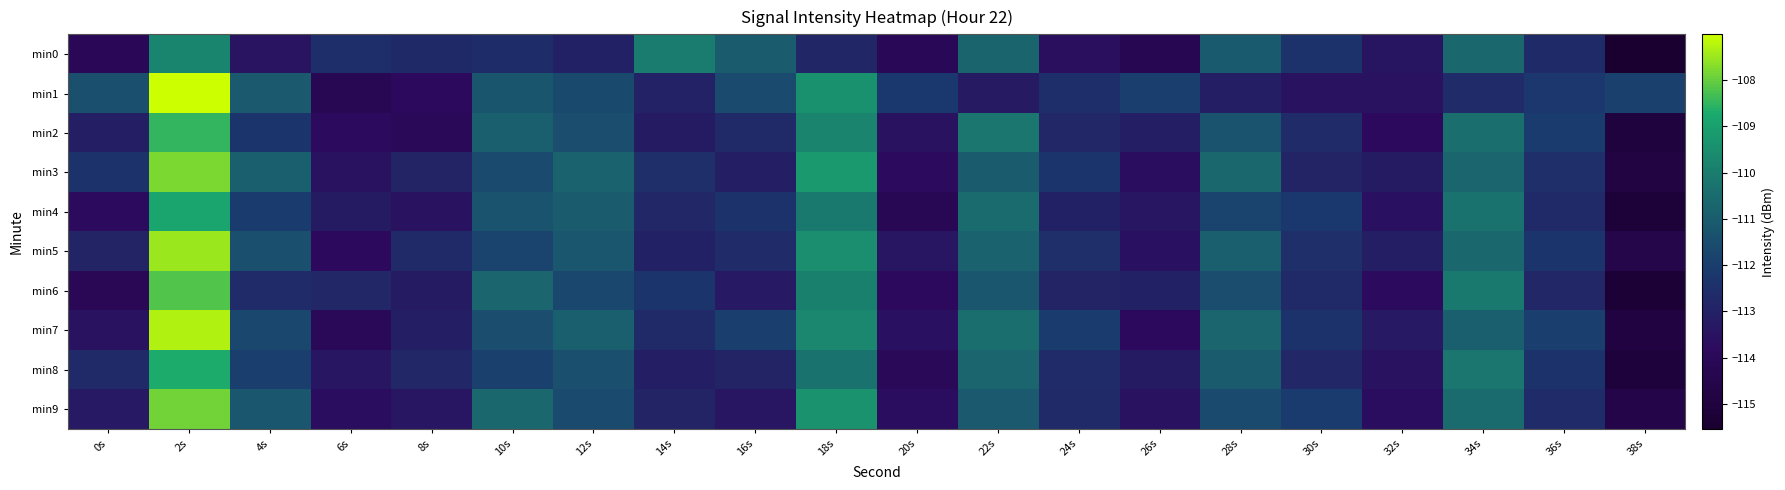

What is the greatest value displayed?

-107.0